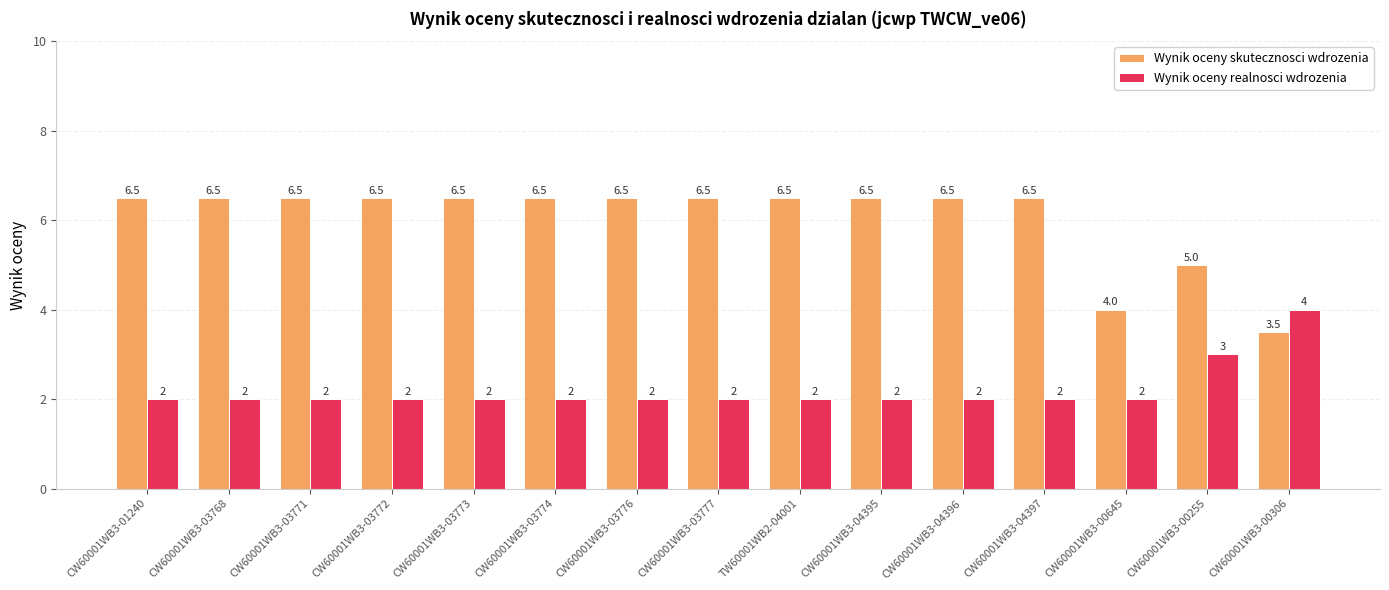

List the series in order of their peak value, highest first.

Wynik oceny skutecznosci wdrozenia, Wynik oceny realnosci wdrozenia